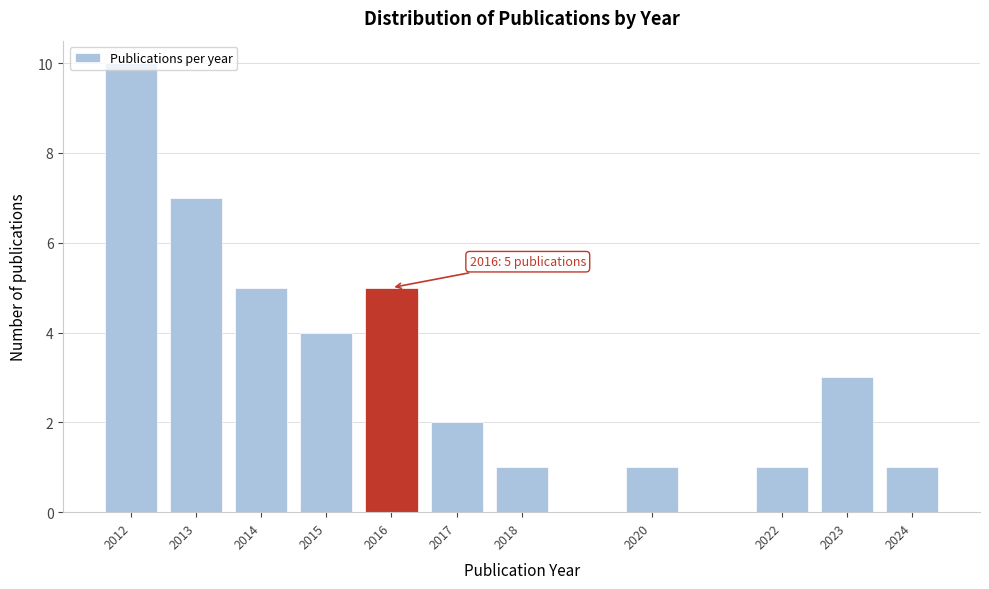

Approximately how many times larger is the value at 2013 compared to 2012?

0.7